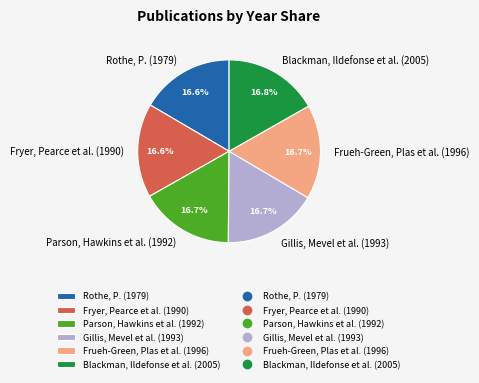

What percentage is the Frueh-Green, Plas et al. (1996) slice, to the nearest percent?

17%